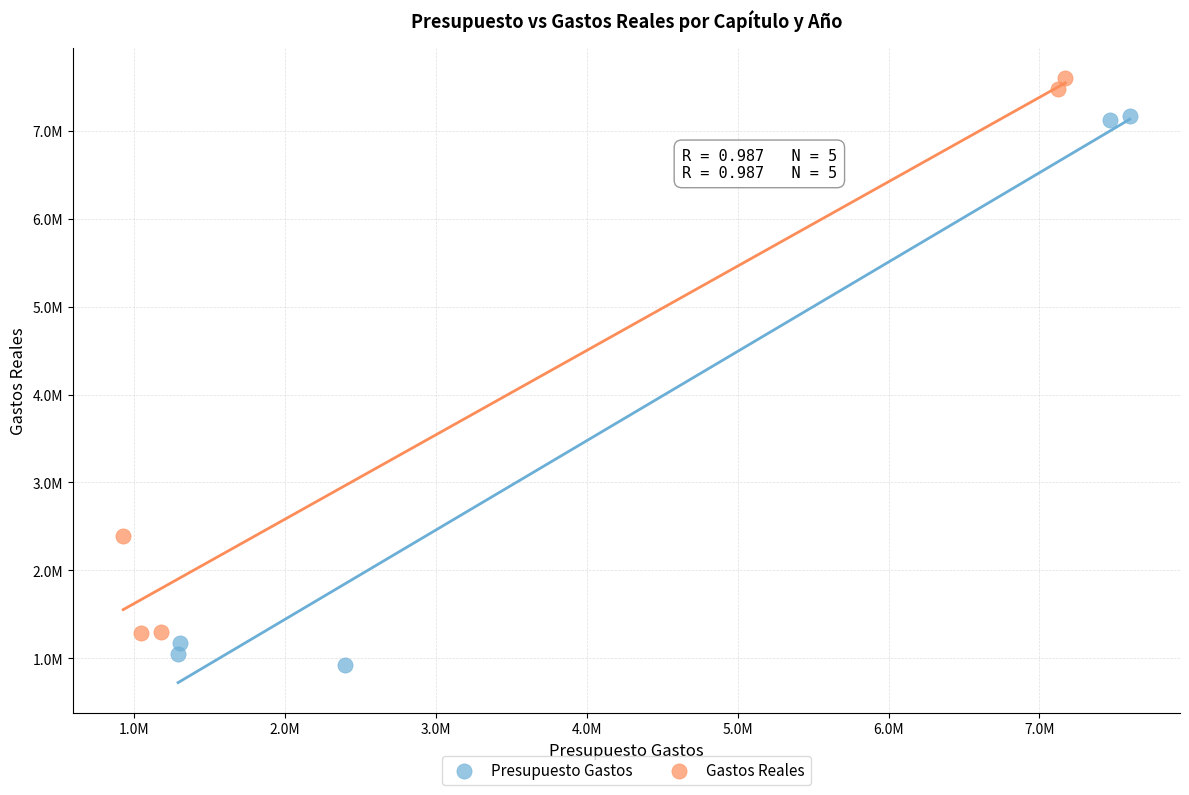

Which series contains the highest Y value?

Gastos Reales